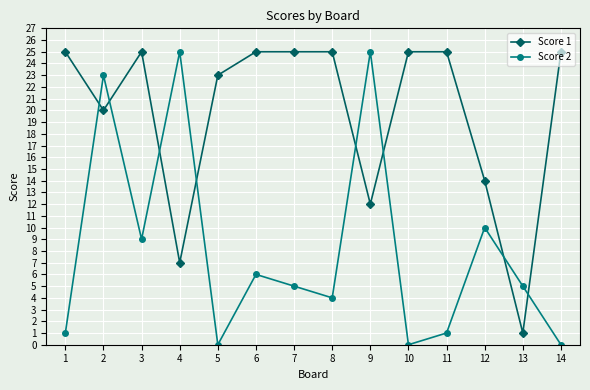

What are all the series names shown in the legend?

Score 1, Score 2